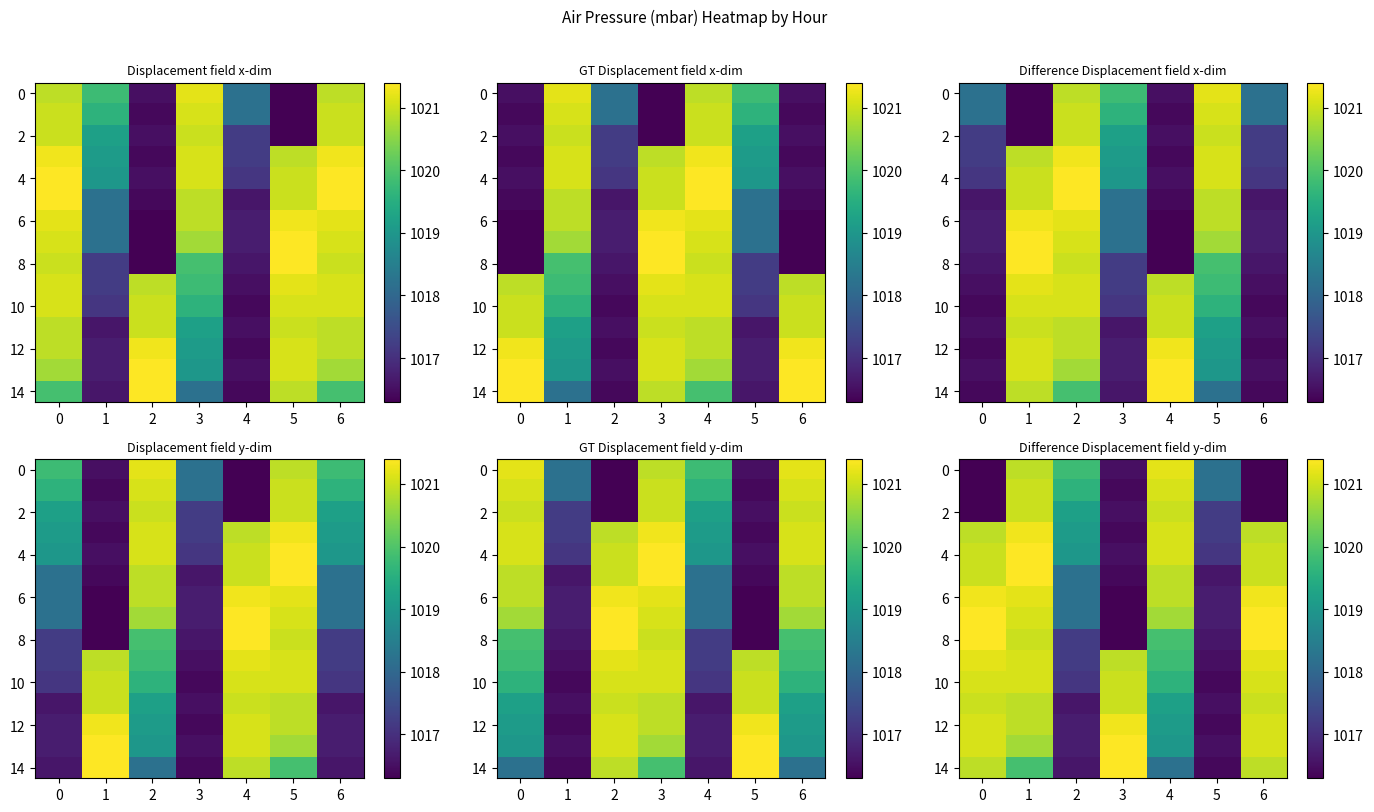

Which has a higher value, 0 or 4?

4